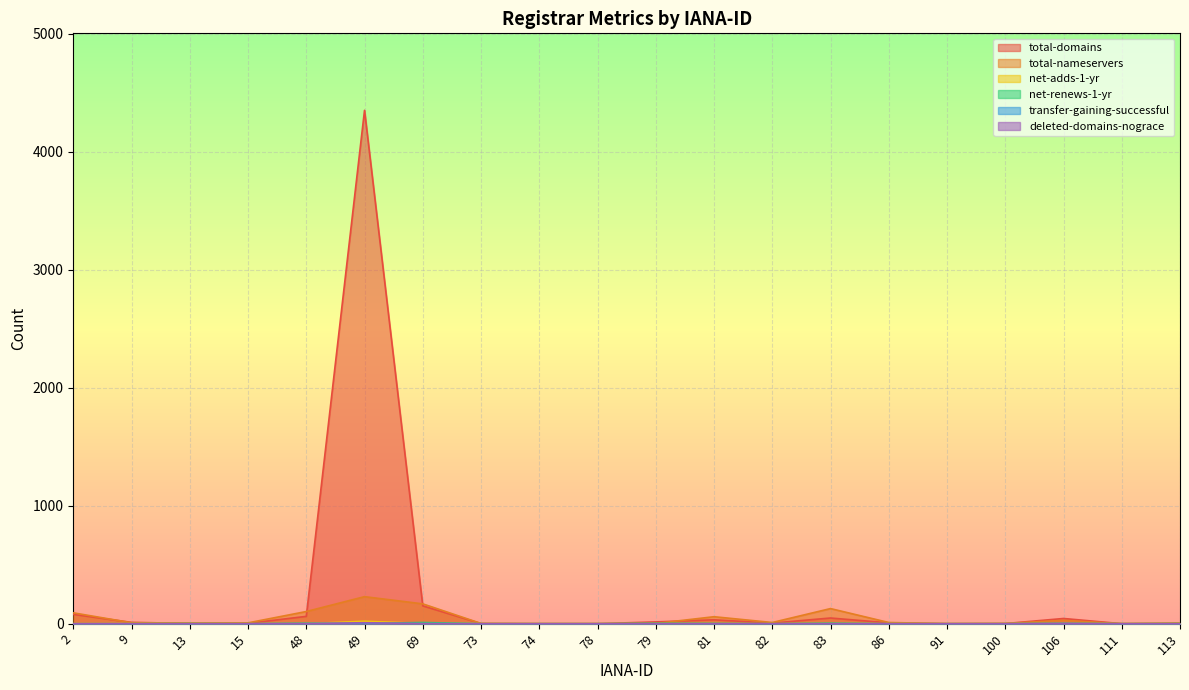

Which series has the largest total across all categories?

total-domains